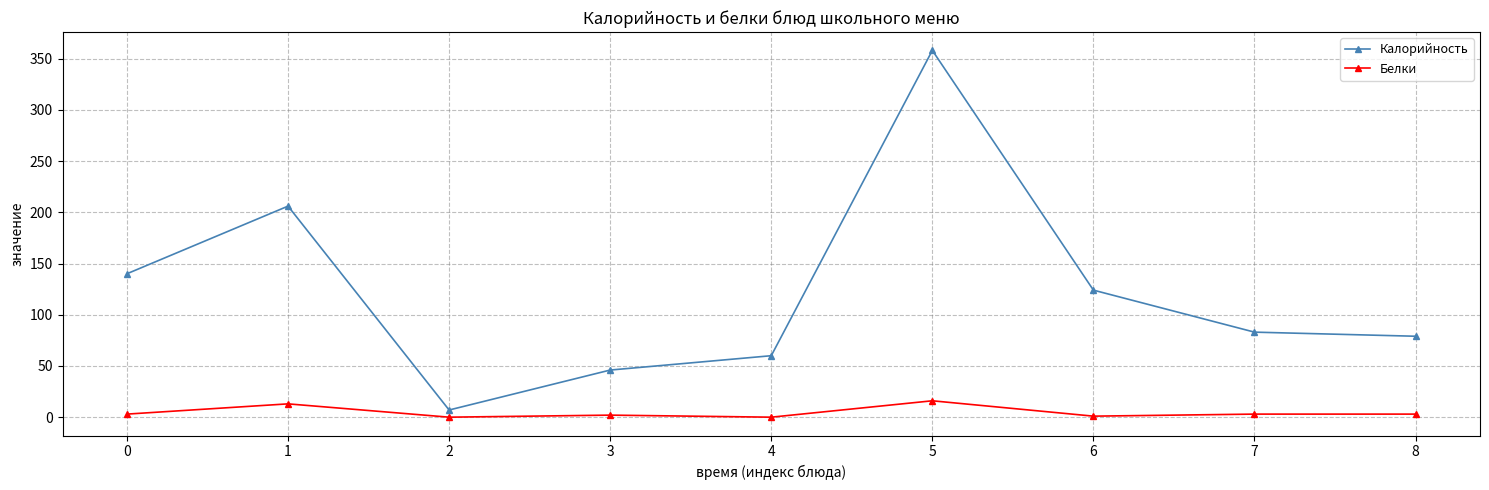

Where is the first local maximum for Белки?

1